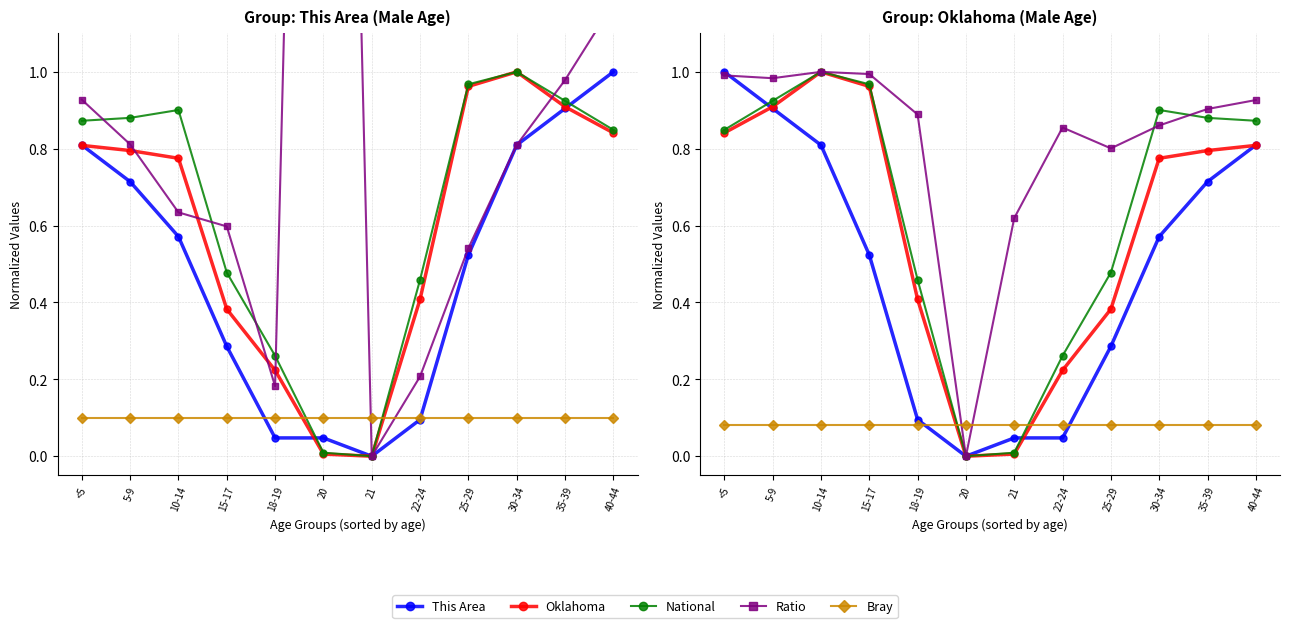

Between 15-17 and 40-44, which series saw the biggest shift?

This Area